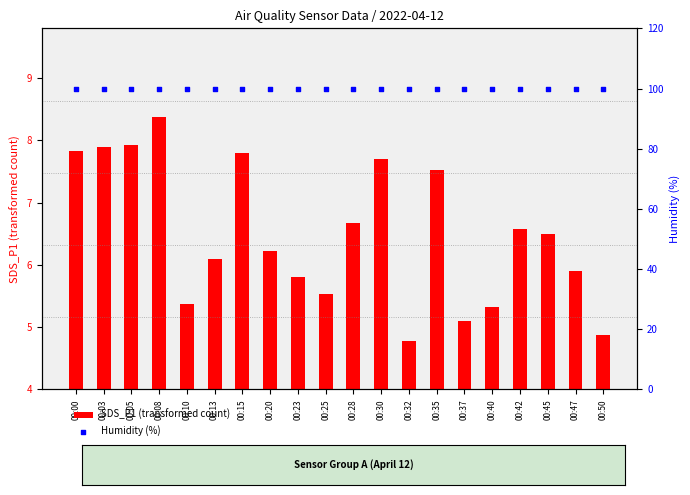

At which category is the sum across all series the highest?

00:08